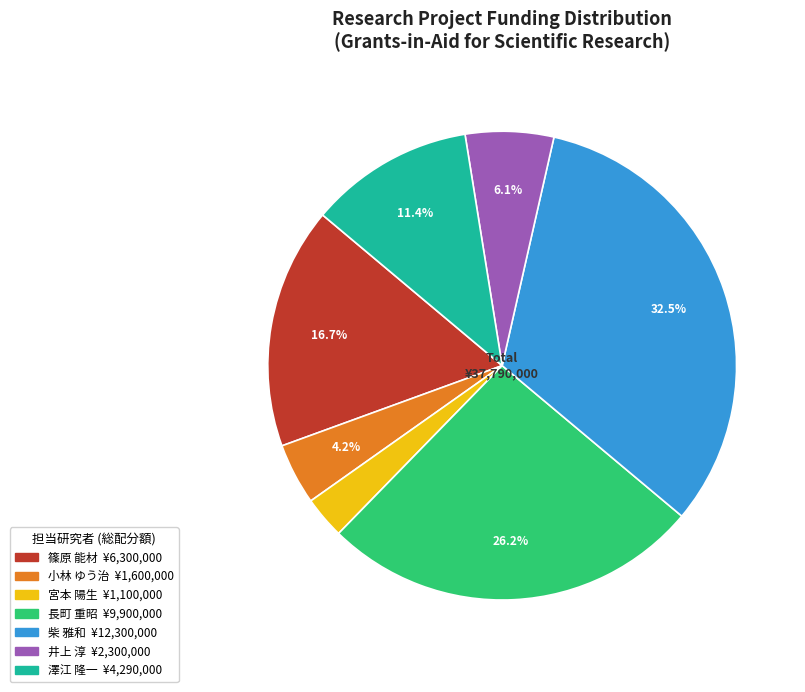

Is there any slice that represents more than half of the pie?

No